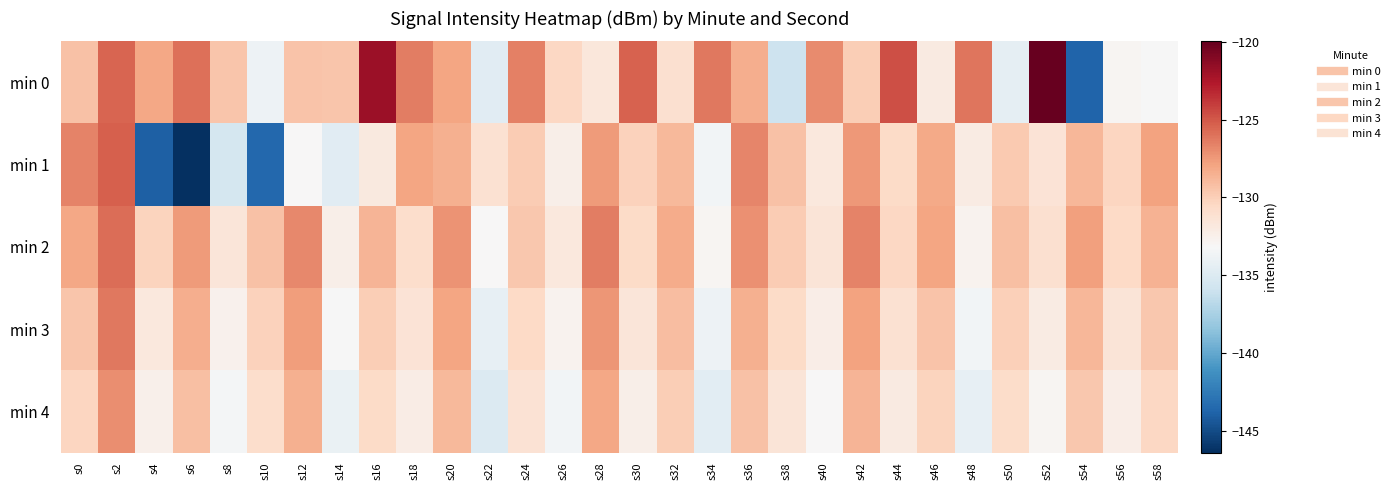

Reading right to left, transcribe all the data shown in this chart.

min 0: s58=-133.3	s56=-133.0	s54=-143.7	s52=-120.0	s50=-134.3	s48=-126.1	s46=-132.0	s44=-124.6	s42=-129.9	s40=-127.0	s38=-135.9	s36=-128.3	s34=-126.2	s32=-131.0	s30=-125.3	s28=-131.7	s26=-130.4	s24=-126.5	s22=-134.7	s20=-127.9	s18=-126.4	s16=-121.9	s14=-129.5	s12=-129.4	s10=-133.9	s8=-129.5	s6=-125.9	s4=-128.1	s2=-125.5	s0=-129.3
min 1: s58=-127.9	s56=-130.3	s54=-128.8	s52=-131.4	s50=-129.7	s48=-132.1	s46=-128.2	s44=-130.6	s42=-127.4	s40=-131.8	s38=-129.3	s36=-126.7	s34=-133.5	s32=-128.9	s30=-130.1	s28=-127.6	s26=-132.4	s24=-129.8	s22=-131.2	s20=-128.5	s18=-128.0	s16=-131.8	s14=-134.7	s12=-133.2	s10=-143.5	s8=-135.5	s6=-146.4	s4=-143.9	s2=-125.2	s0=-126.6
min 2: s58=-128.6	s56=-130.5	s54=-127.8	s52=-131.1	s50=-129.2	s48=-132.7	s46=-128.0	s44=-130.4	s42=-126.6	s40=-131.5	s38=-129.8	s36=-127.1	s34=-132.9	s32=-128.3	s30=-130.7	s28=-126.4	s26=-131.8	s24=-129.6	s22=-133.1	s20=-127.2	s18=-130.9	s16=-128.7	s14=-132.4	s12=-126.8	s10=-129.3	s8=-131.6	s6=-127.5	s4=-130.2	s2=-125.8	s0=-128.1
min 3: s58=-129.6	s56=-131.5	s54=-128.8	s52=-132.1	s50=-130.0	s48=-133.5	s46=-129.4	s44=-131.2	s42=-127.9	s40=-132.3	s38=-130.7	s36=-128.5	s34=-133.8	s32=-129.1	s30=-131.6	s28=-127.3	s26=-132.7	s24=-130.5	s22=-134.3	s20=-128.0	s18=-131.4	s16=-129.9	s14=-133.2	s12=-127.7	s10=-130.1	s8=-132.6	s6=-128.4	s4=-131.8	s2=-126.2	s0=-129.5
min 4: s58=-130.4	s56=-132.3	s54=-129.6	s52=-132.9	s50=-130.8	s48=-134.3	s46=-130.2	s44=-132.0	s42=-128.7	s40=-133.1	s38=-131.5	s36=-129.3	s34=-134.6	s32=-129.9	s30=-132.4	s28=-128.1	s26=-133.5	s24=-131.3	s22=-135.0	s20=-128.9	s18=-132.2	s16=-130.7	s14=-134.1	s12=-128.5	s10=-130.9	s8=-133.4	s6=-129.2	s4=-132.5	s2=-127.0	s0=-130.3